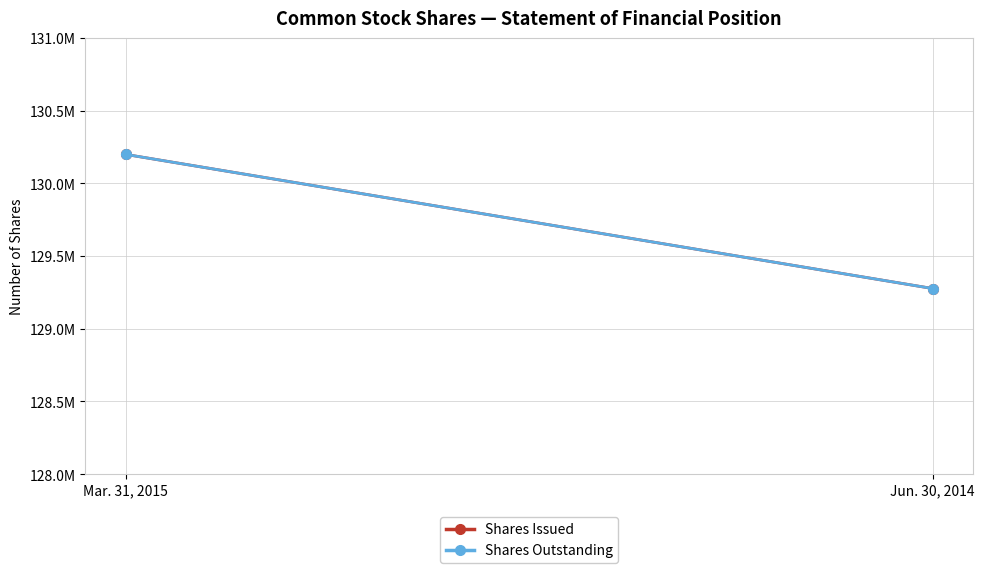

At Mar. 31, 2015, list the series in order from smallest to largest.

Shares Issued, Shares Outstanding